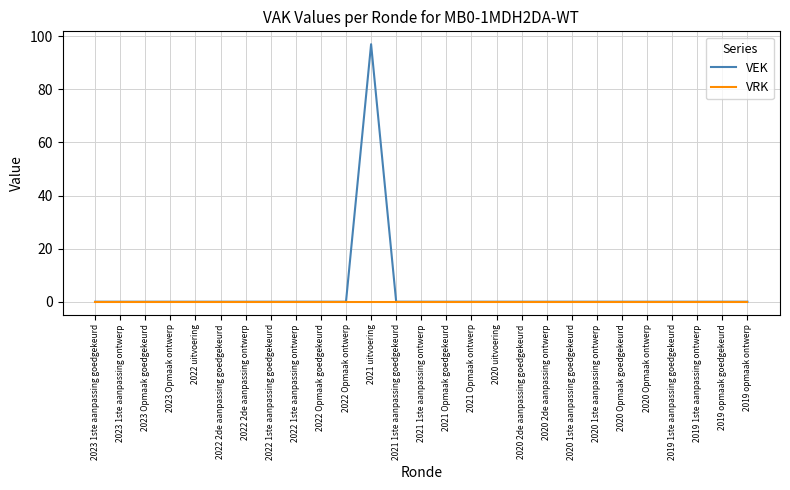

At which label does VEK reach its peak?

2021 uitvoering